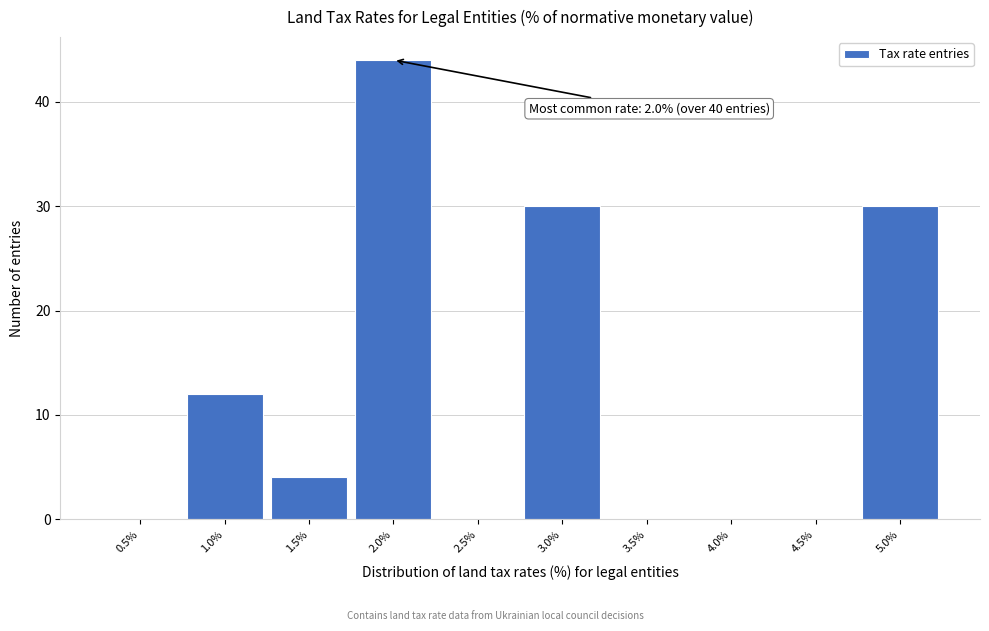

Reading left to right, what are all the values shown in this chart?

0.5%=0	1.0%=12	1.5%=4	2.0%=44	2.5%=0	3.0%=30	3.5%=0	4.0%=0	4.5%=0	5.0%=30